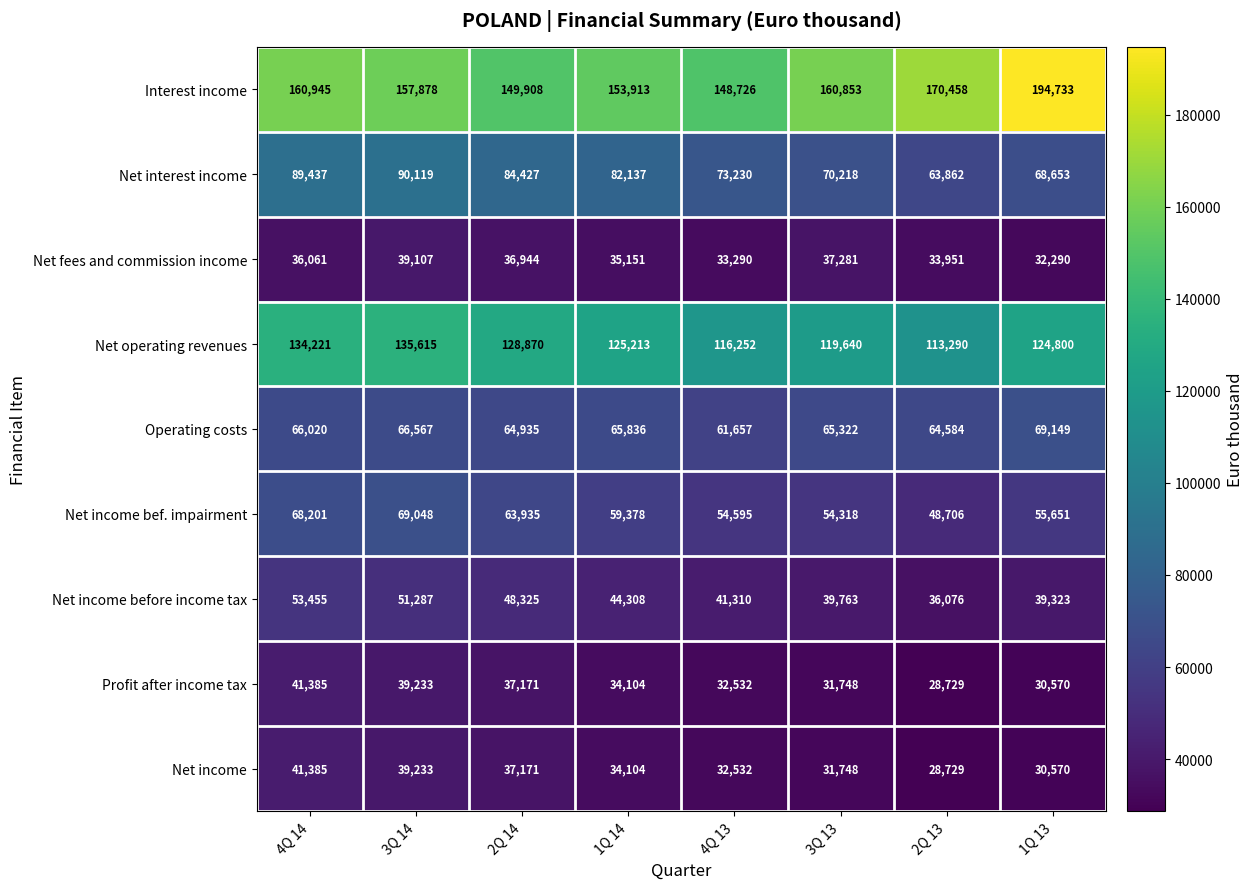

Which series has the largest total across all categories?

Interest income